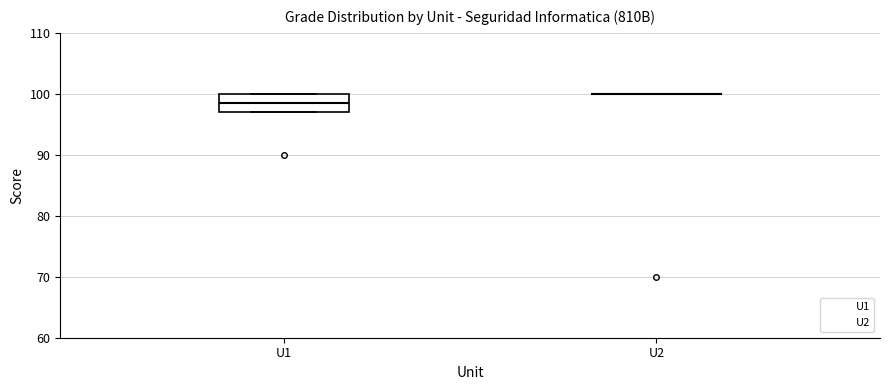

Reading left to right, read every box against the y-axis: the position of its median line, the range the box covers, and the ends of its whiskers. The values are not printed on the chart, so give them approximately, as read against the axis.

U1: median 99, box 97 to 100, whiskers 97 to 100
U2: box collapsed to a line at 100, whiskers 100 to 100